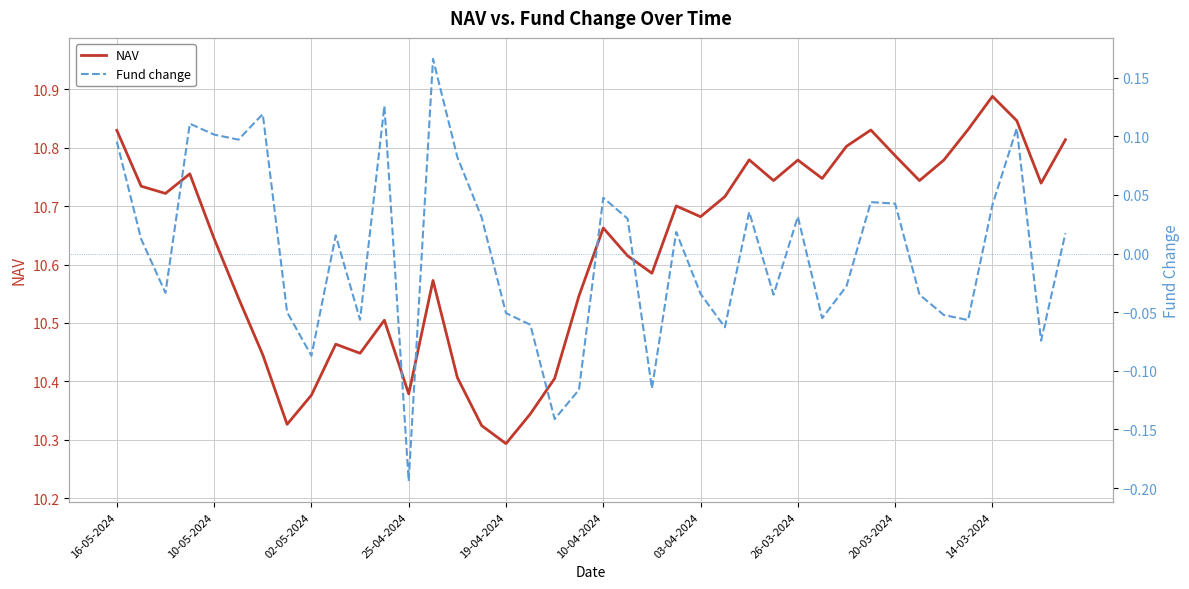

Is it true that NAV equals 16.3 at 25-04-2024?

False